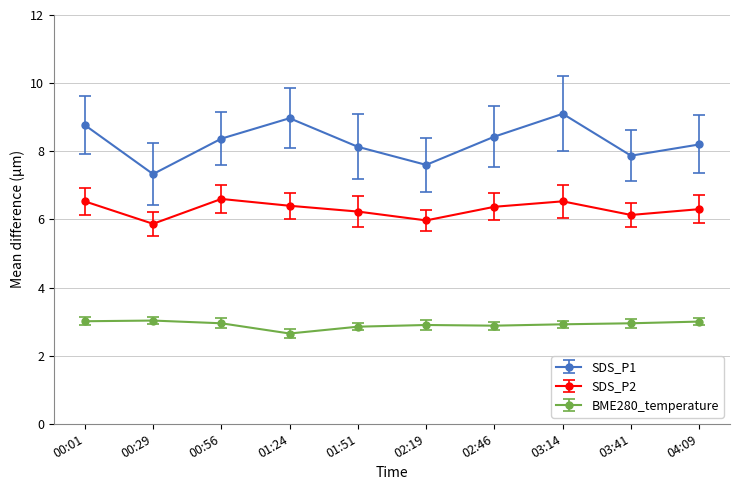

True or false: SDS_P2 and SDS_P1 intersect in this chart.

False